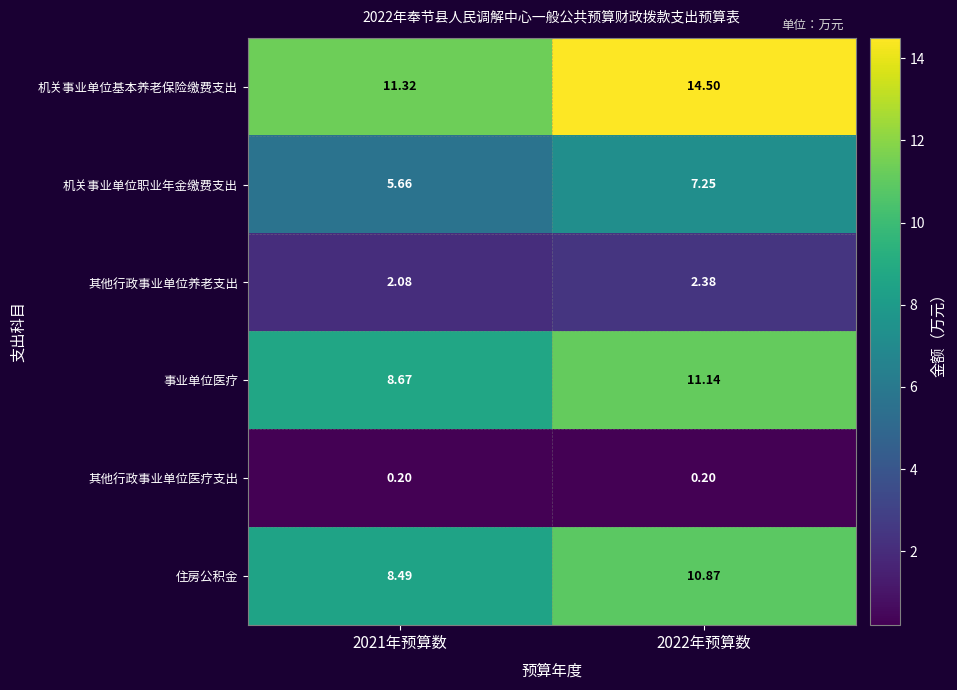

What is the minimum value shown in the chart?

0.2